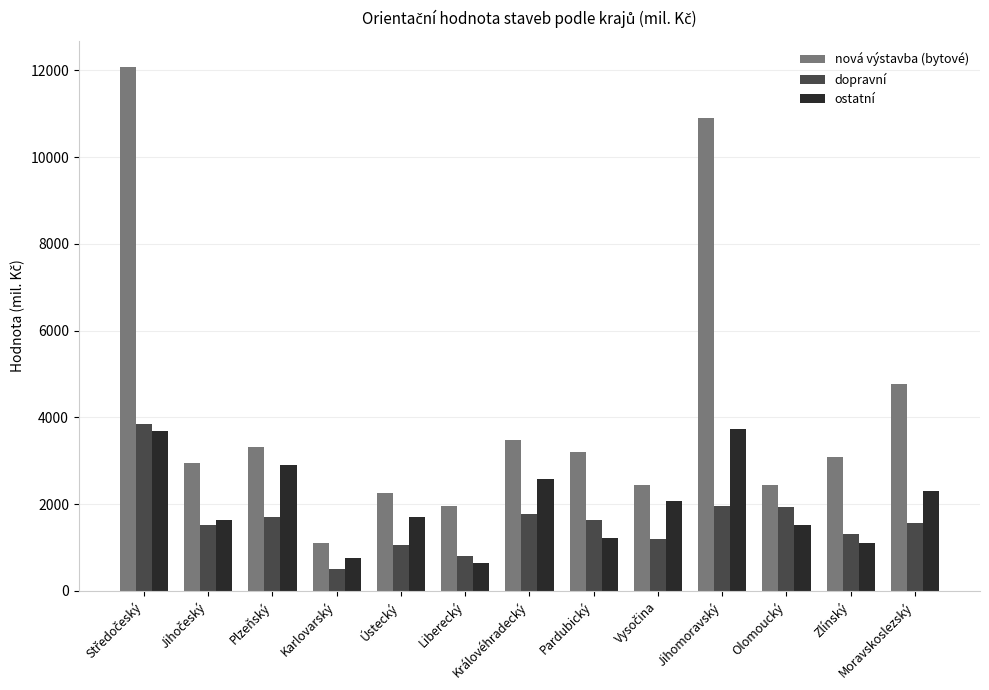

Which series has the largest total across all categories?

nová výstavba (bytové)